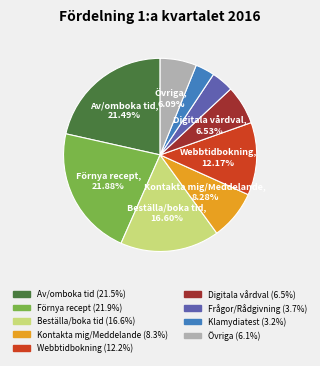

Is there a majority slice in this chart?

No